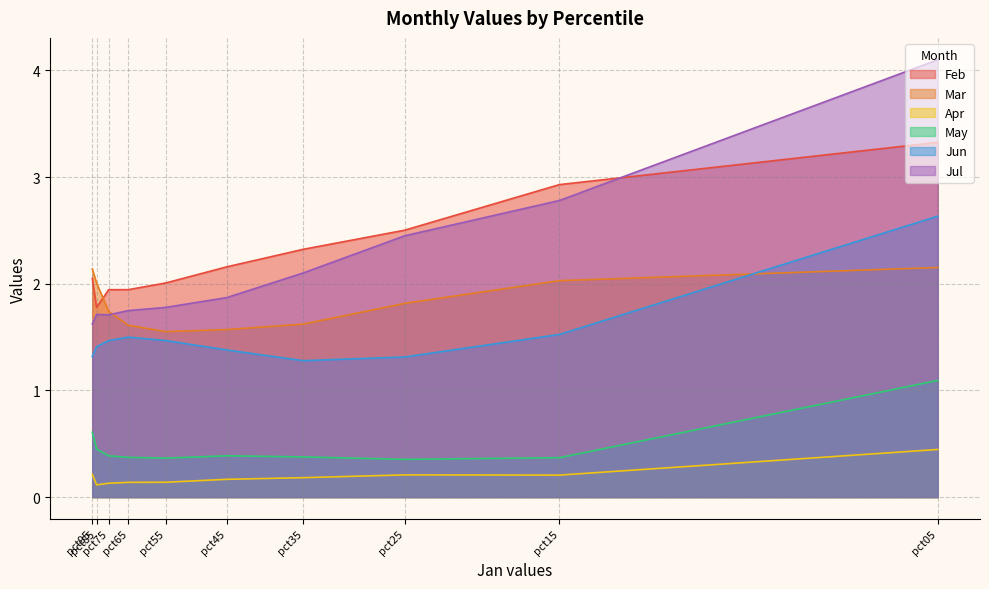

The value of Jun at pct75 is 1.5. True or false?

True